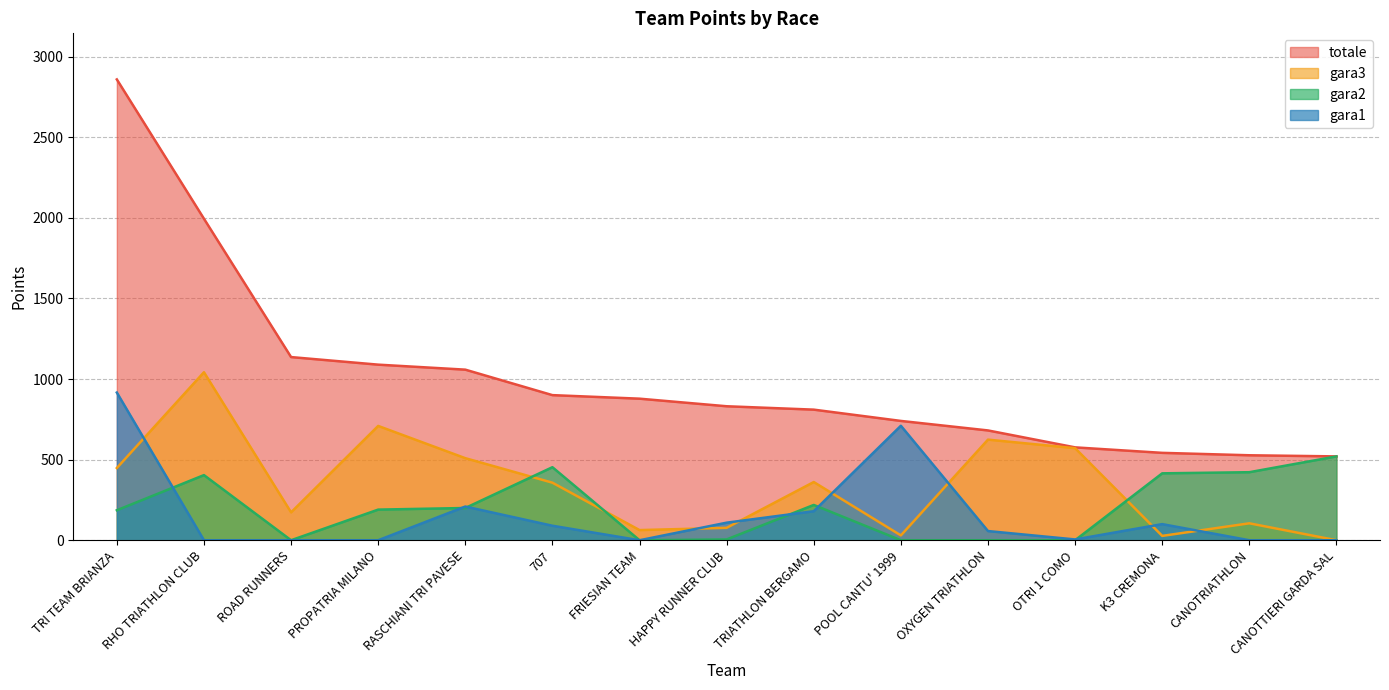

Where is the first local minimum for gara2?

ROAD RUNNERS